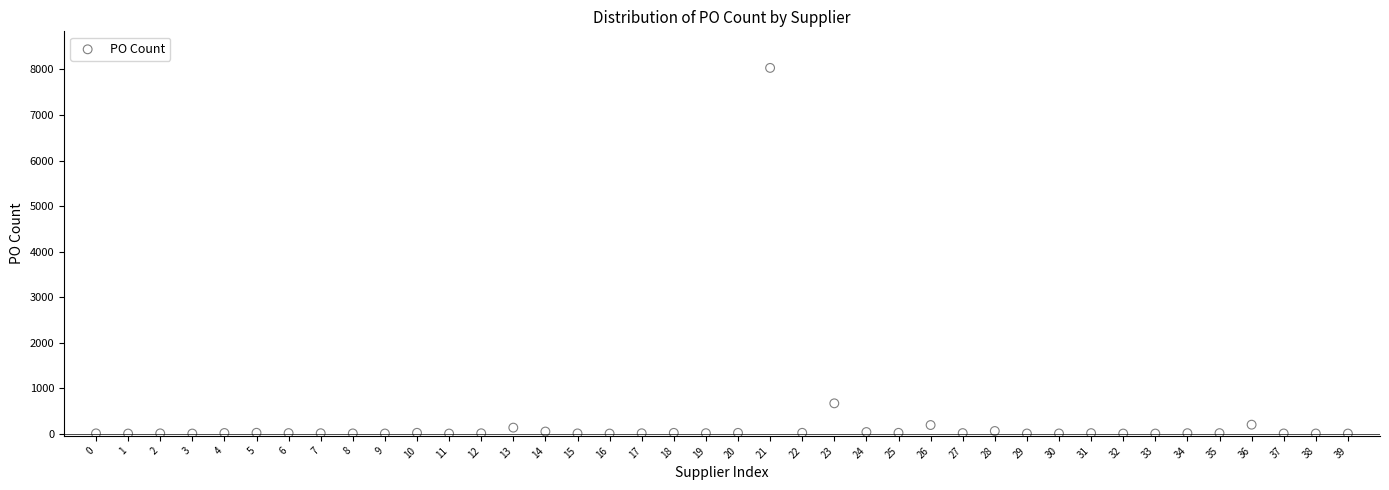

What Y value in the scatter plot is closest to 4018?

665